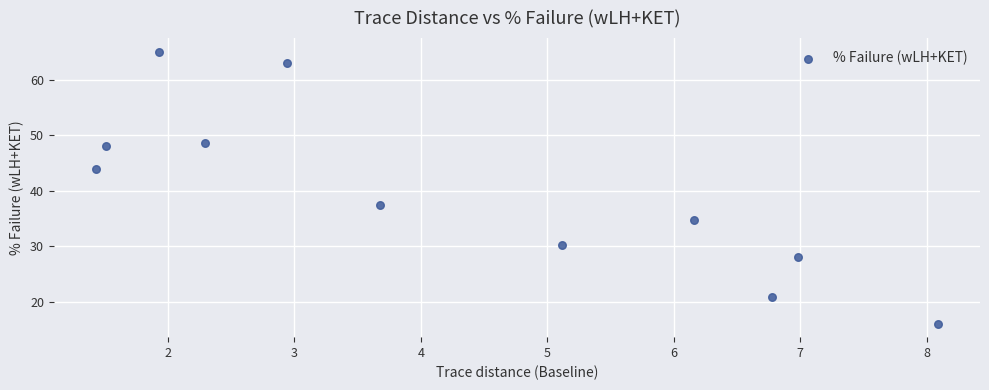

What Y value in the scatter plot is closest to 40?

37.4